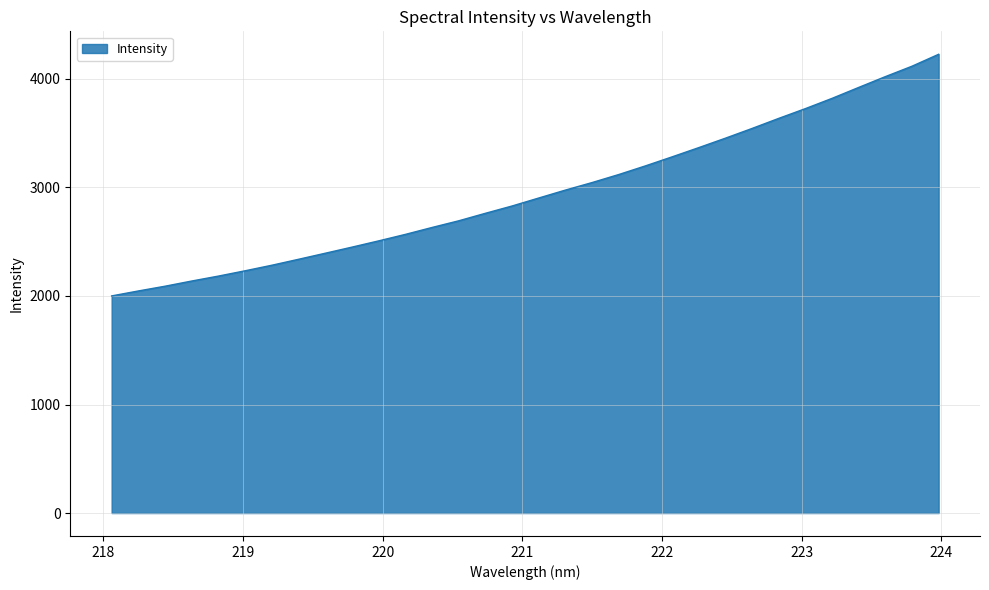

What is the difference between the maximum and minimum values?

2226.7